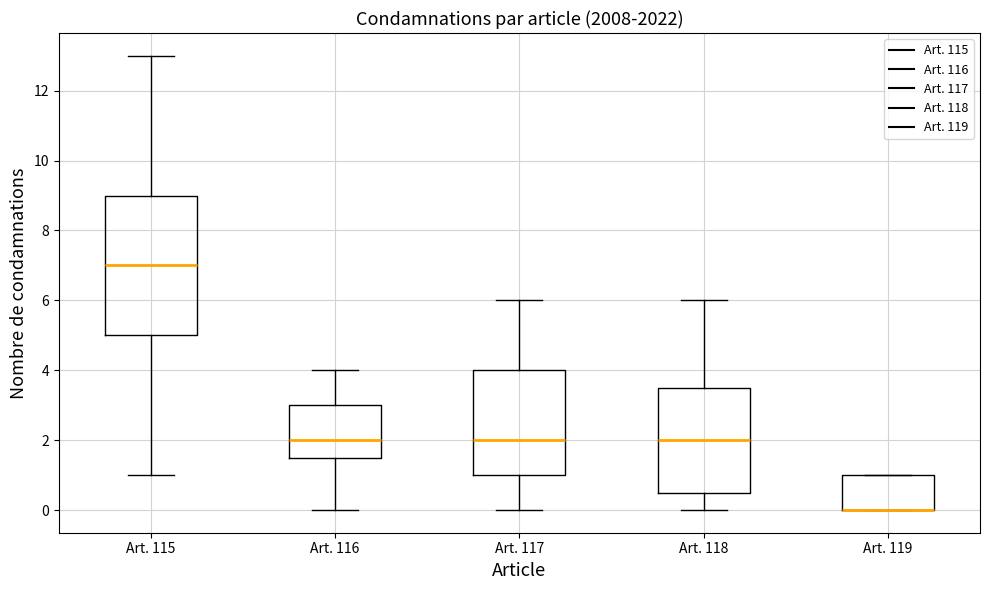

Reading left to right, transcribe this box plot: for each box, give where its median line is, the range the box spans, and where its two whiskers end, as read against the y-axis. The values are not printed on the chart, so give them approximately, as read against the axis.

Art. 115: median 7.0, box 5.0 to 9.0, whiskers 1.0 to 13.0
Art. 116: median 2.0, box 1.6 to 3.0, whiskers 0.0 to 4.0
Art. 117: median 2.0, box 1.0 to 4.0, whiskers 0.0 to 6.0
Art. 118: median 2.0, box 0.6 to 3.6, whiskers 0.0 to 6.0
Art. 119: median 0.0 (drawn on the box's lower edge), box 0.0 to 1.0, whiskers 0.0 to 1.0